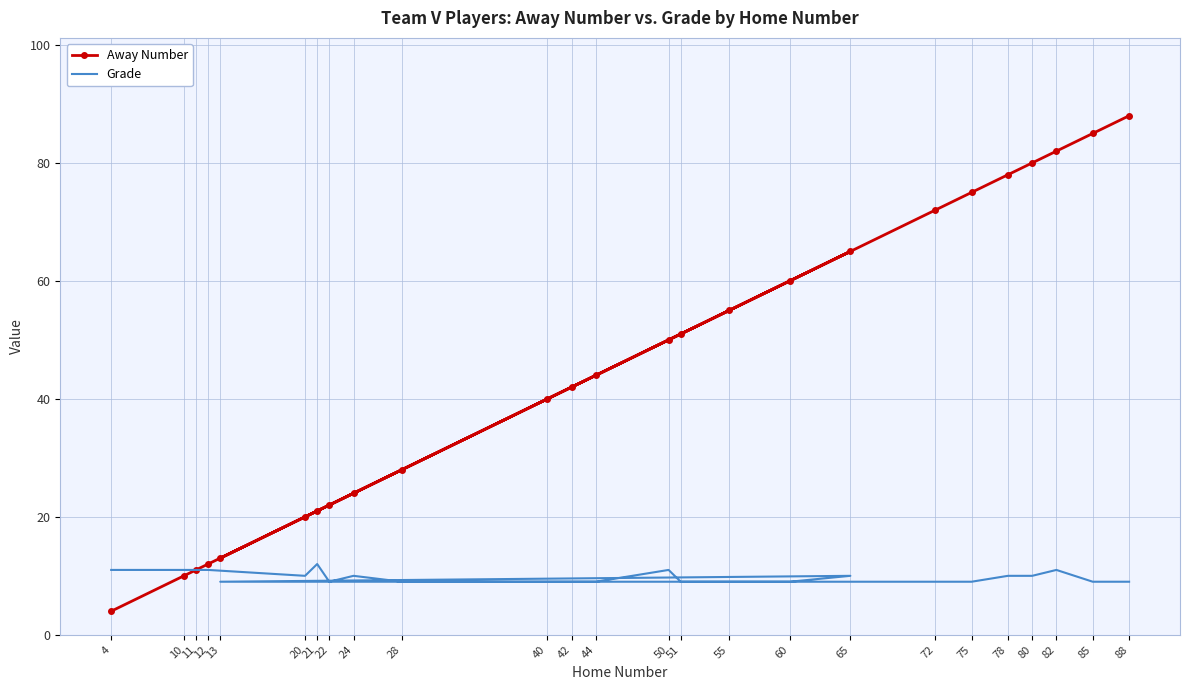

Which series has the largest total across all categories?

Away Number